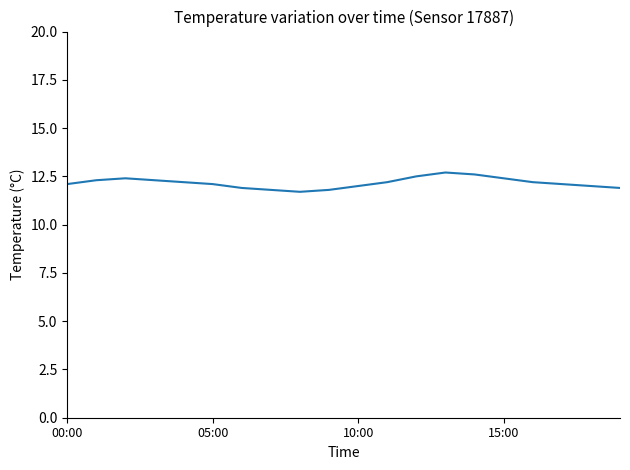

What is the sum of all values?

243.2